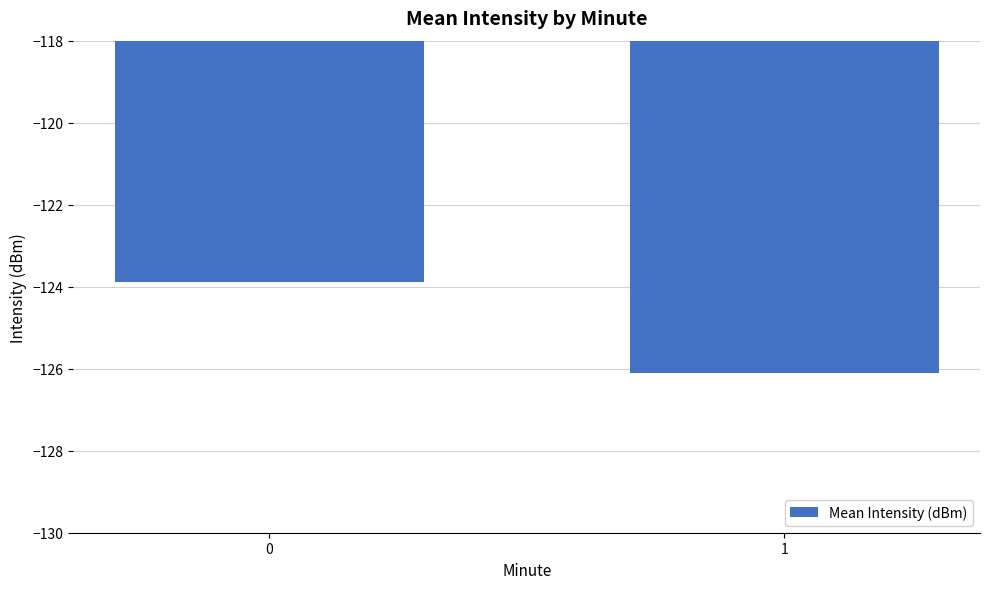

Count the number of categories in the chart.

2